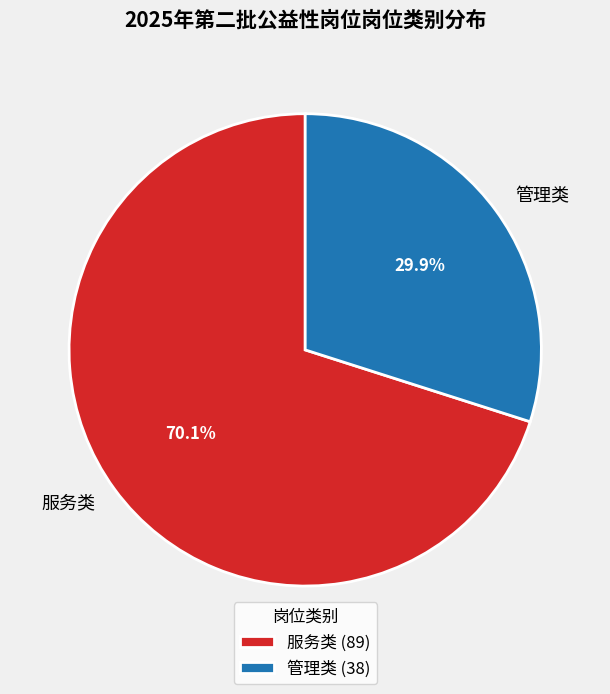

To the nearest percent, what is the difference between the largest and smallest slice percentages?

40%